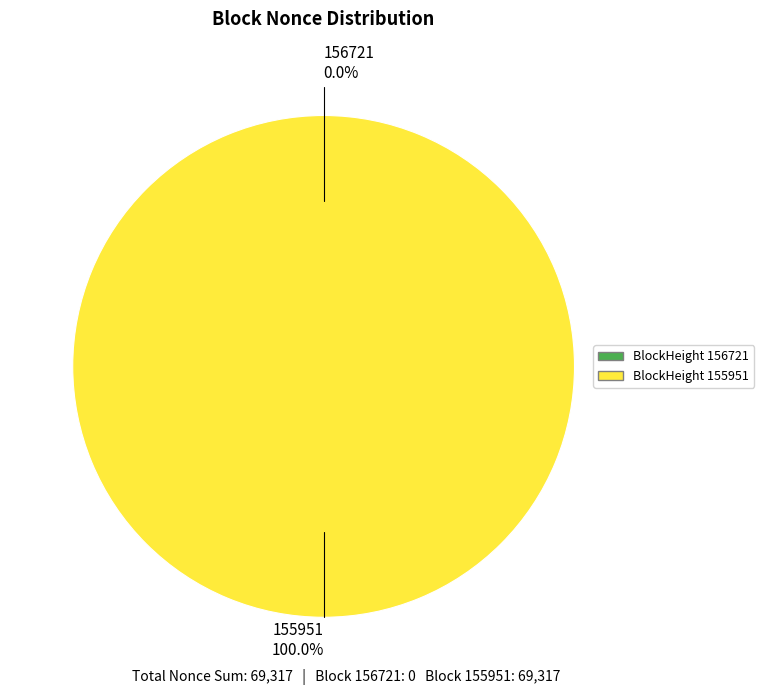

Does 155951 account for over 50% of the chart?

Yes